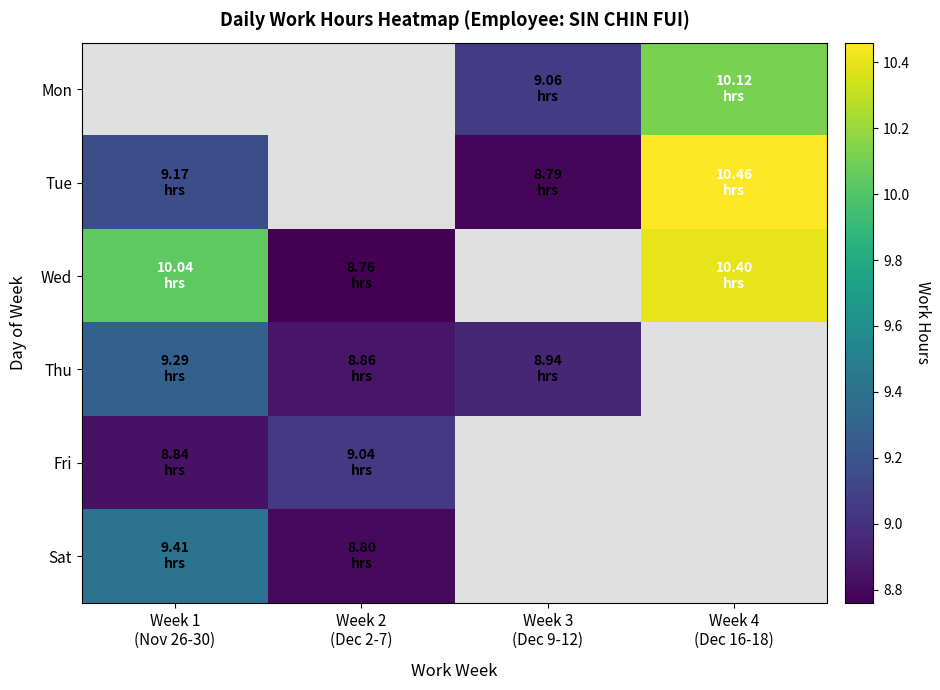

Is it true that Wed equals 12.2 at Week 2 (Dec 2-7)?

False